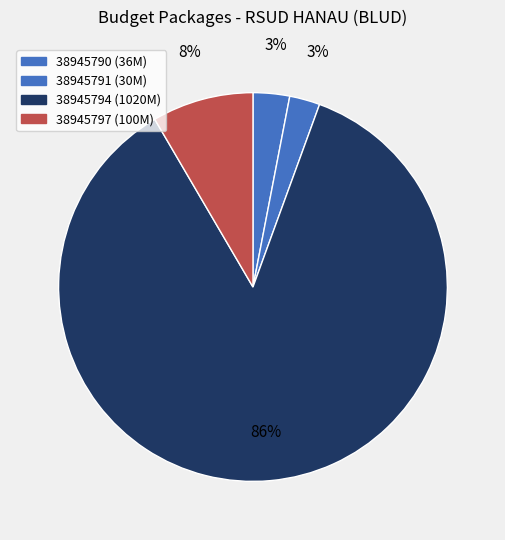

What percentage is NOT represented by 38945790?

97.0%